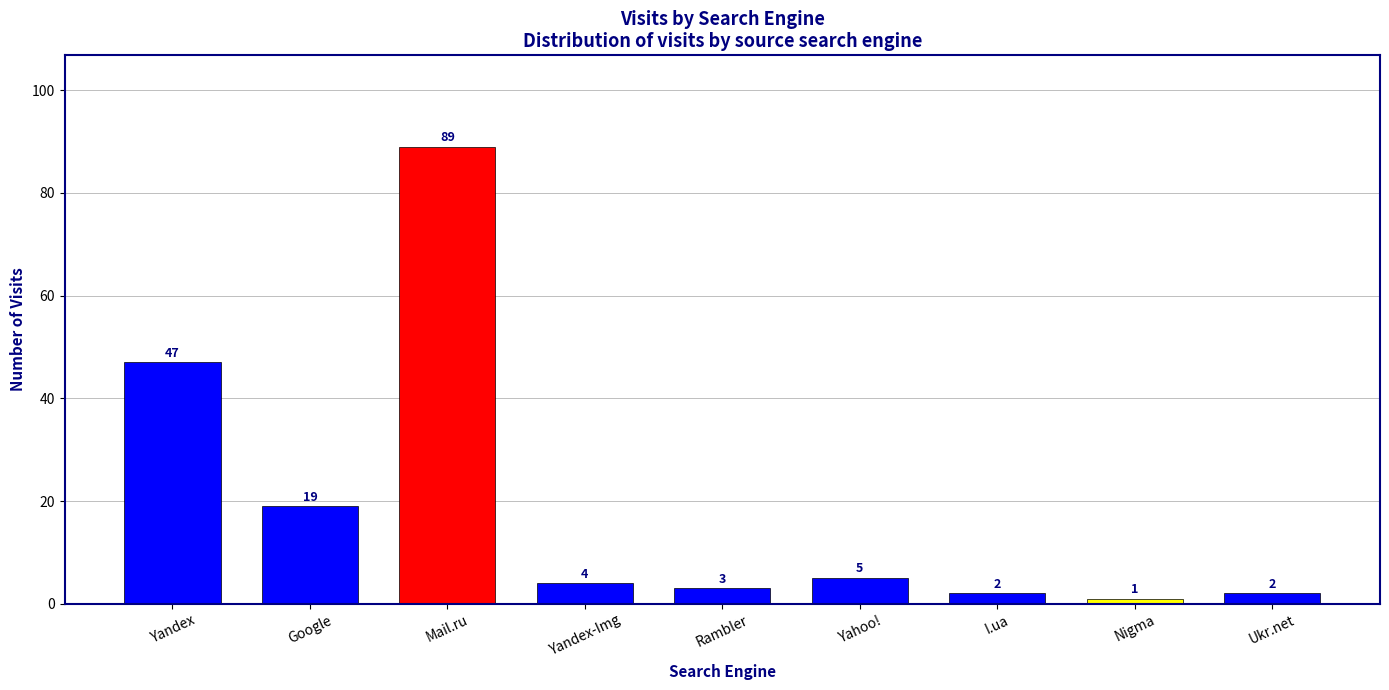

What is the difference between the maximum and minimum values?

88